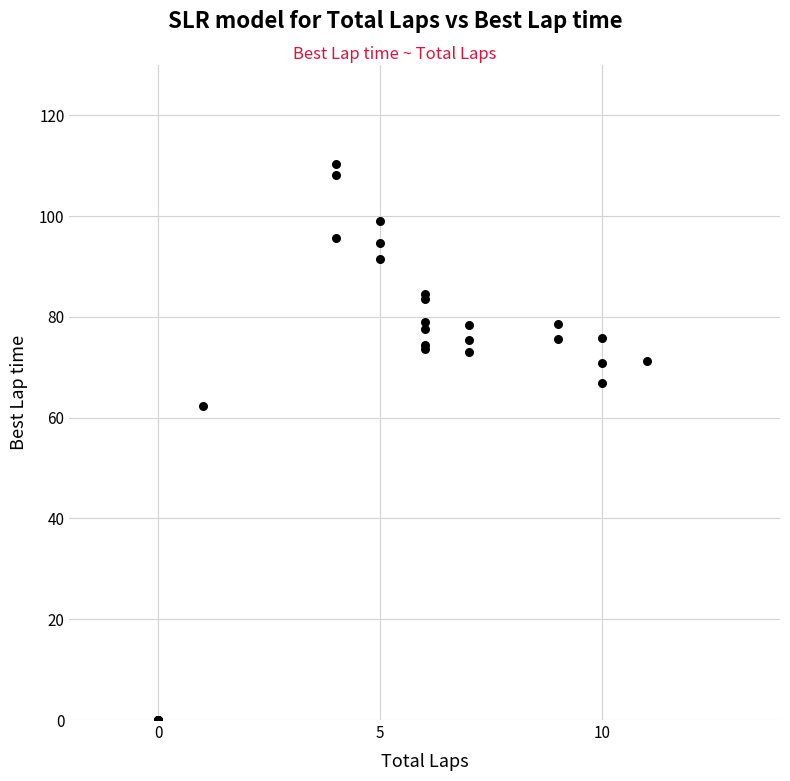

What Y value in the scatter plot is closest to 55?

62.3